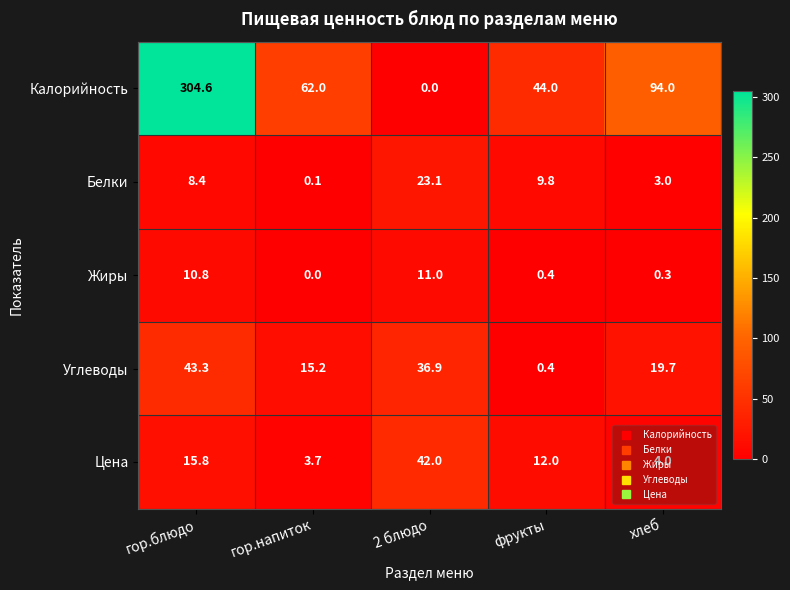

What is the maximum value for Белки?

23.1